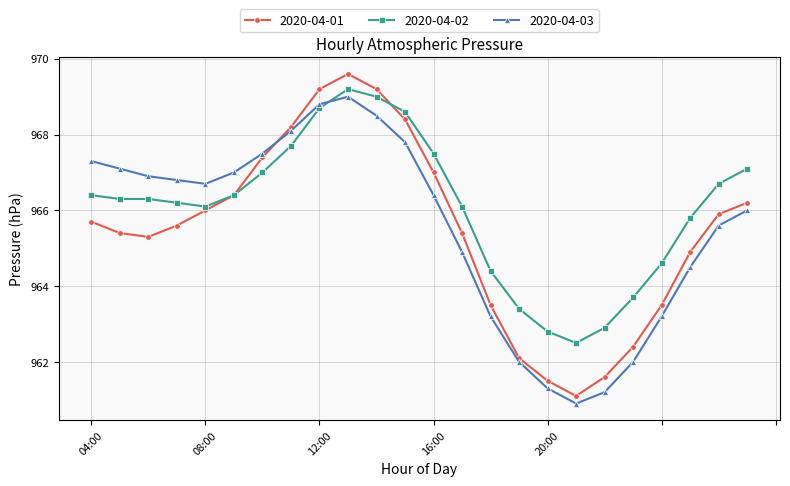

Which series has the largest range (max minus min)?

2020-04-01